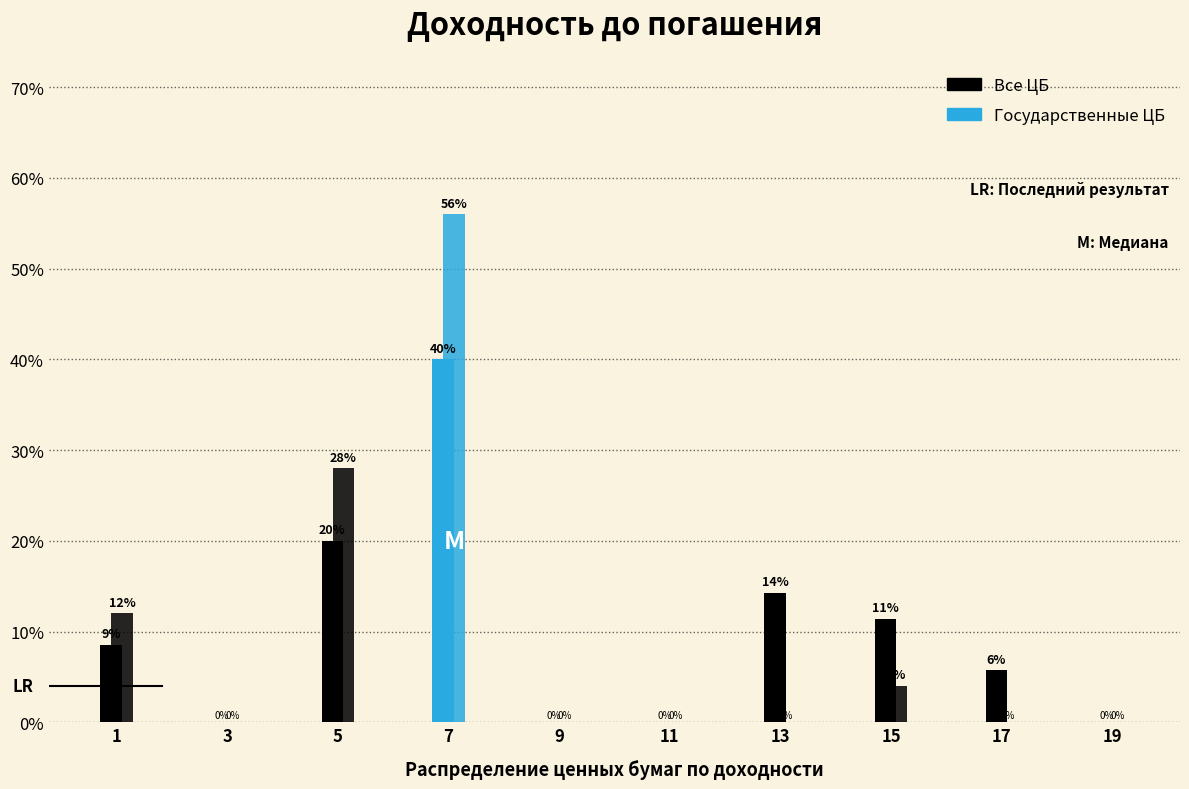

Does the chart contain stacked bars?

No